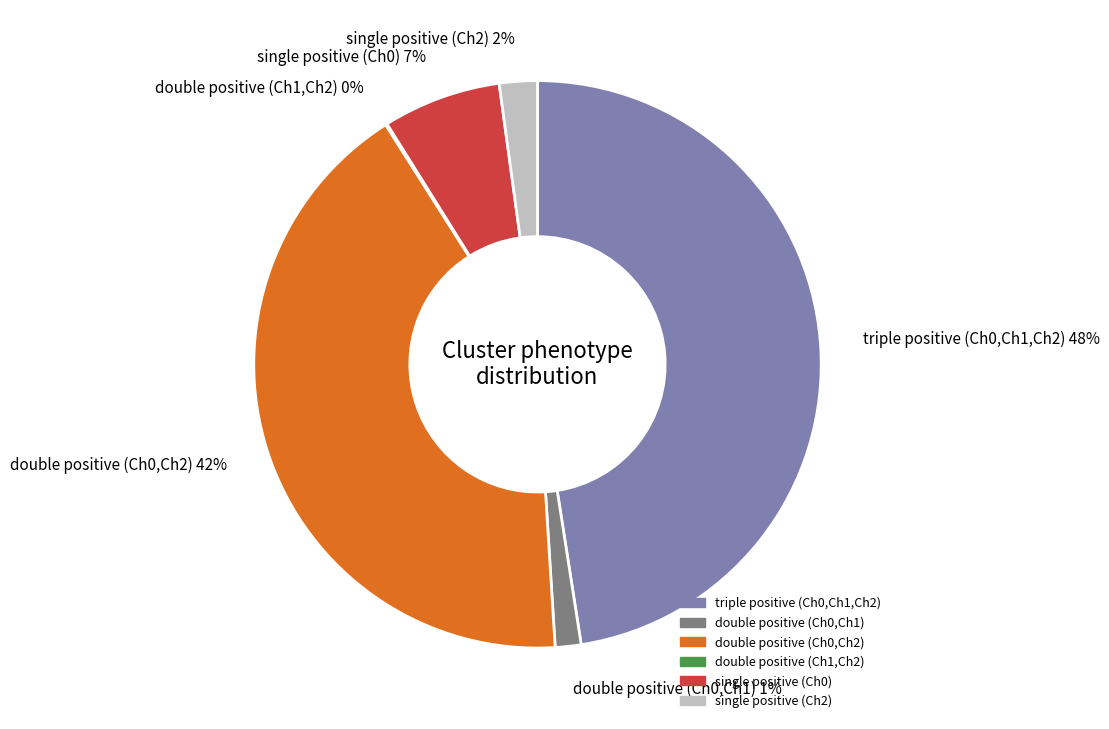

To the nearest percent, what portion does single positive (Ch0) represent?

7%